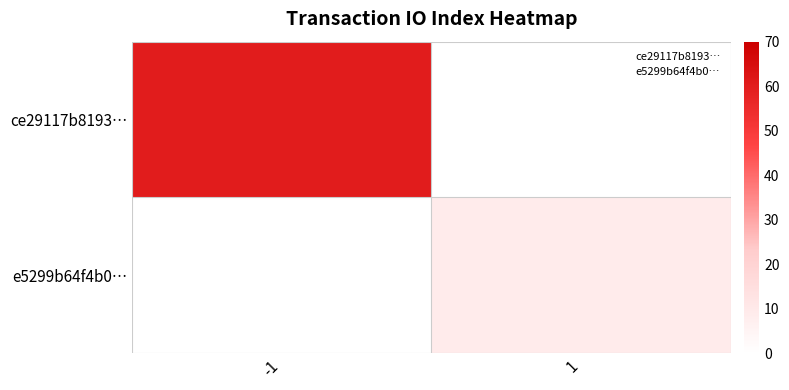

Reading left to right, extract all data points from this chart.

ce29117b8193…: -1=60	1=0
e5299b64f4b0…: -1=0	1=9